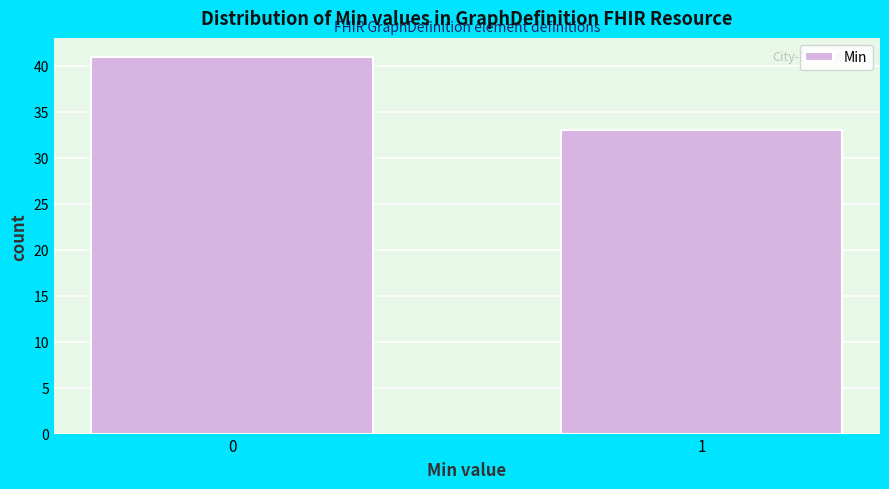

Reading right to left, what are all the values shown in this chart?

33	41